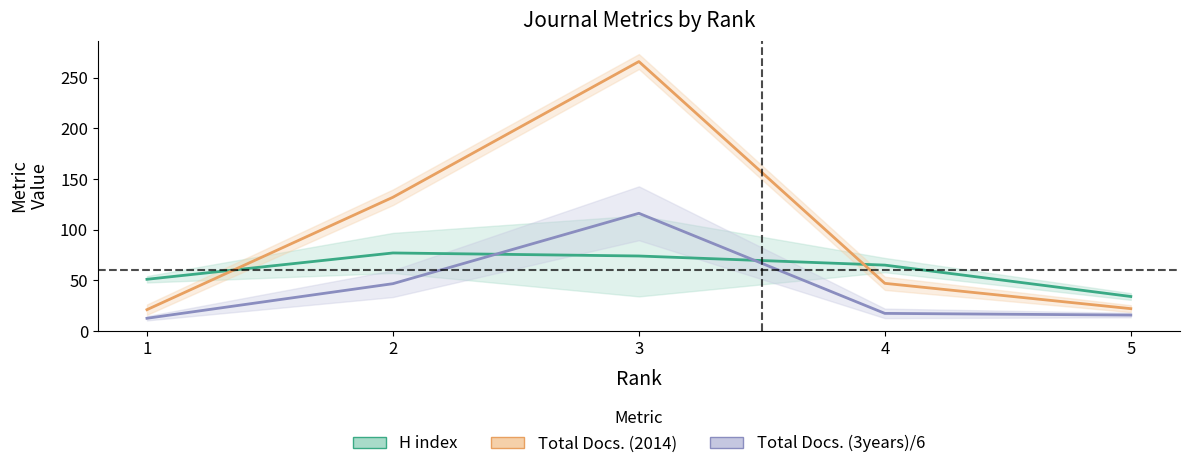

Which series changed the most between 3 and 4?

Total Docs. (2014)